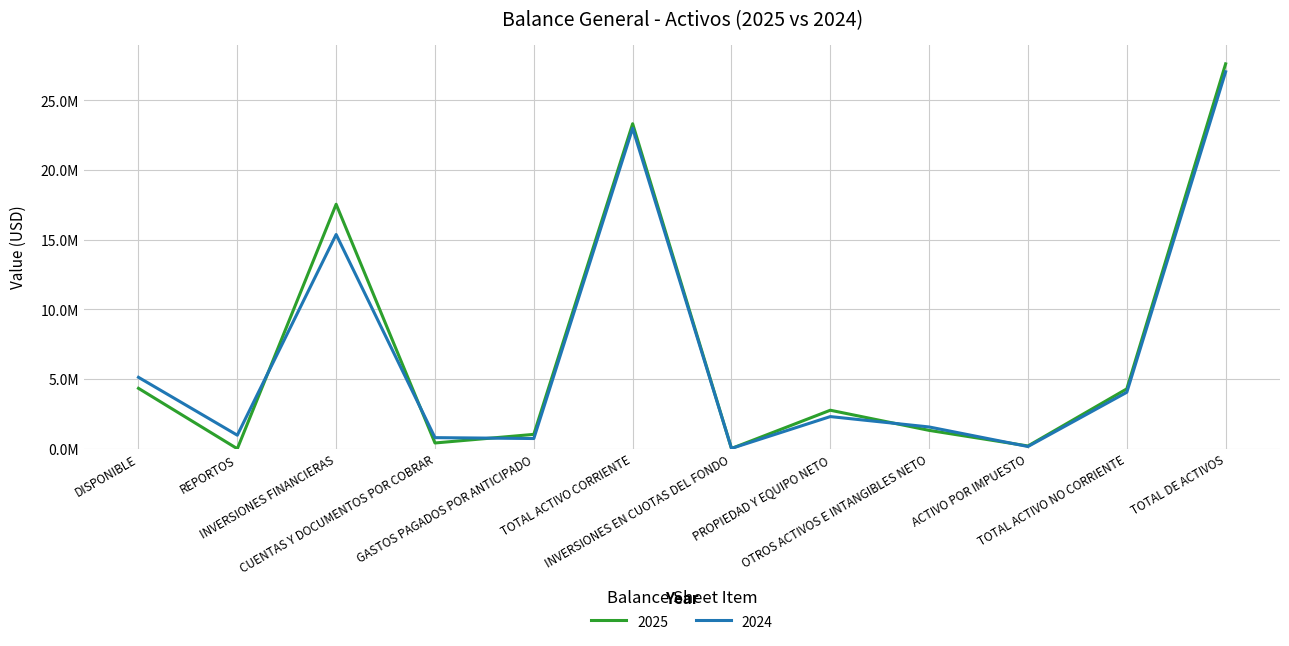

Which series has the largest total across all categories?

2025